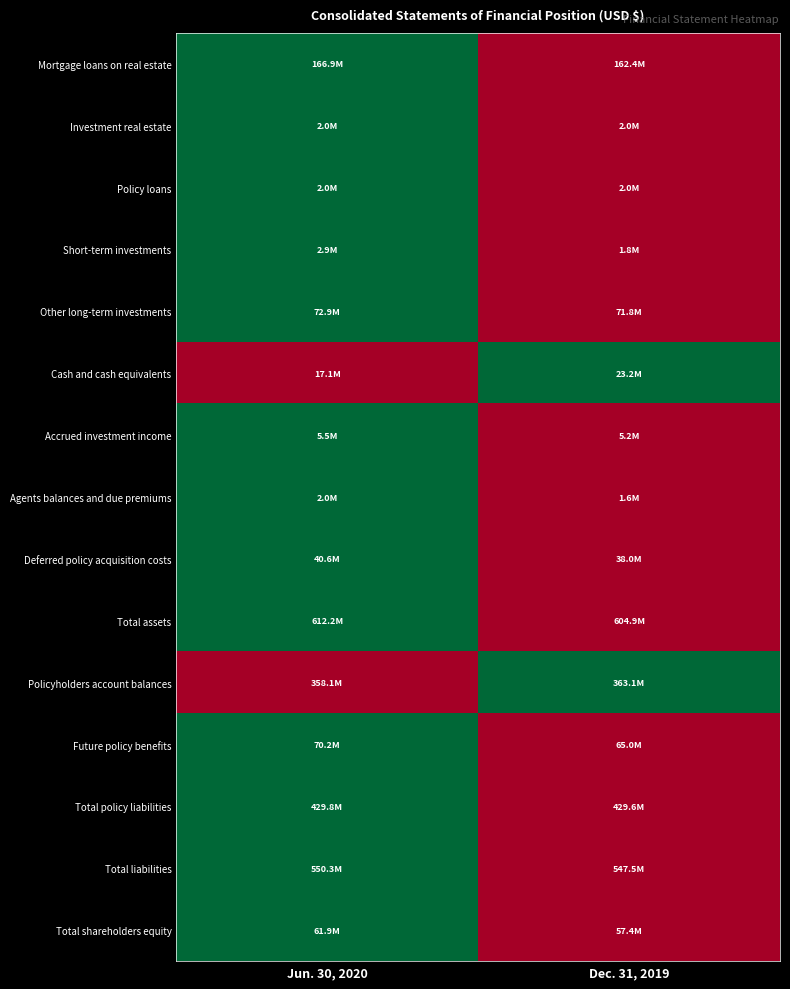

Reading left to right, extract all data points from this chart.

Mortgage loans on real estate: Jun. 30, 2020=1	Dec. 31, 2019=0
Investment real estate: Jun. 30, 2020=1	Dec. 31, 2019=0
Policy loans: Jun. 30, 2020=1	Dec. 31, 2019=0
Short-term investments: Jun. 30, 2020=1	Dec. 31, 2019=0
Other long-term investments: Jun. 30, 2020=1	Dec. 31, 2019=0
Cash and cash equivalents: Jun. 30, 2020=0	Dec. 31, 2019=1
Accrued investment income: Jun. 30, 2020=1	Dec. 31, 2019=0
Agents balances and due premiums: Jun. 30, 2020=1	Dec. 31, 2019=0
Deferred policy acquisition costs: Jun. 30, 2020=1	Dec. 31, 2019=0
Total assets: Jun. 30, 2020=1	Dec. 31, 2019=0
Policyholders account balances: Jun. 30, 2020=0	Dec. 31, 2019=1
Future policy benefits: Jun. 30, 2020=1	Dec. 31, 2019=0
Total policy liabilities: Jun. 30, 2020=1	Dec. 31, 2019=0
Total liabilities: Jun. 30, 2020=1	Dec. 31, 2019=0
Total shareholders equity: Jun. 30, 2020=1	Dec. 31, 2019=0